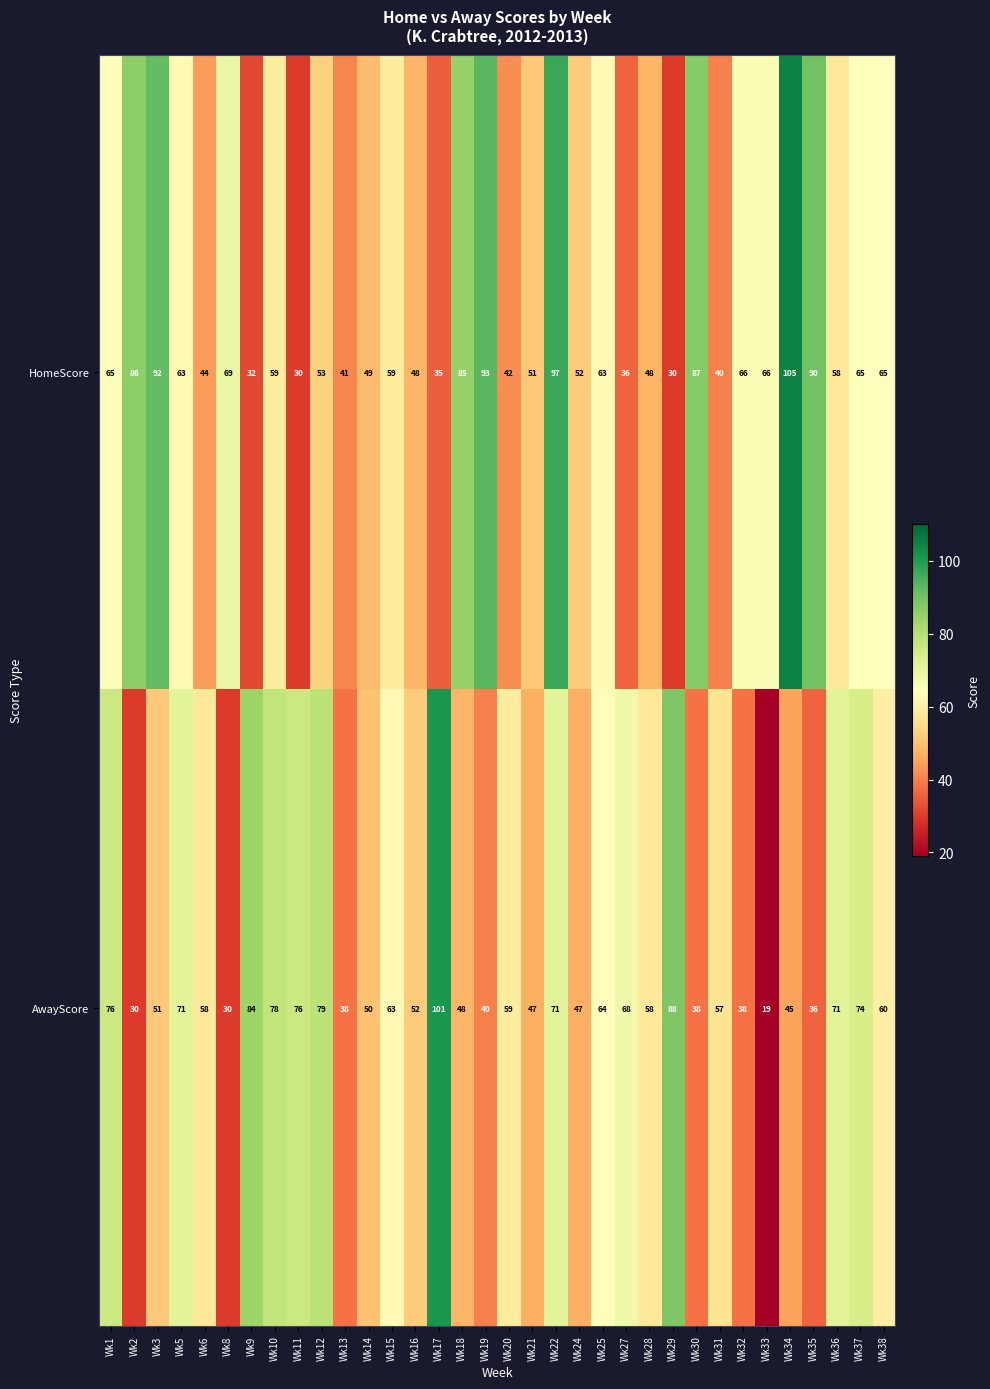

What is the total value across all series at Wk16?

100